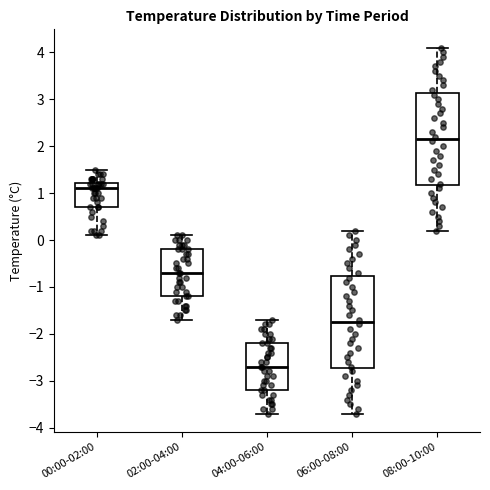

Reading left to right, read every box against the y-axis: the position of its median line, the range the box covers, and the ends of its whiskers. The values are not printed on the chart, so give them approximately, as read against the axis.

00:00-02:00: median 1.1, box 0.7 to 1.2, whiskers 0.1 to 1.5
02:00-04:00: median -0.7, box -1.2 to -0.2, whiskers -1.7 to 0.1
04:00-06:00: median -2.7, box -3.2 to -2.2, whiskers -3.7 to -1.7
06:00-08:00: median -1.7, box -2.7 to -0.8, whiskers -3.7 to 0.2
08:00-10:00: median 2.2, box 1.2 to 3.1, whiskers 0.2 to 4.1